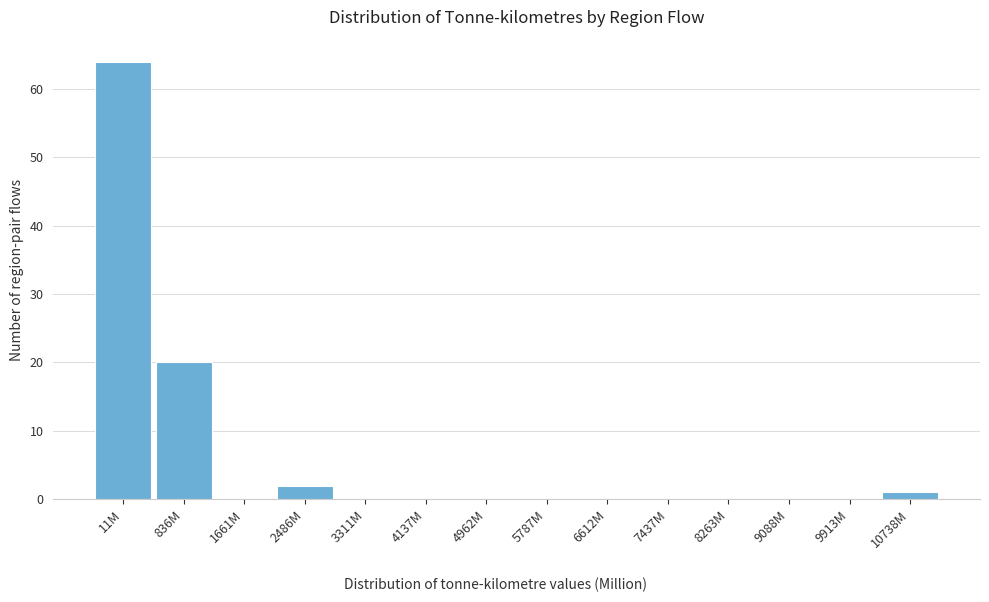

Reading left to right, what are all the values shown in this chart?

11M=64	836M=20	1661M=0	2486M=2	3311M=0	4137M=0	4962M=0	5787M=0	6612M=0	7437M=0	8263M=0	9088M=0	9913M=0	10738M=1